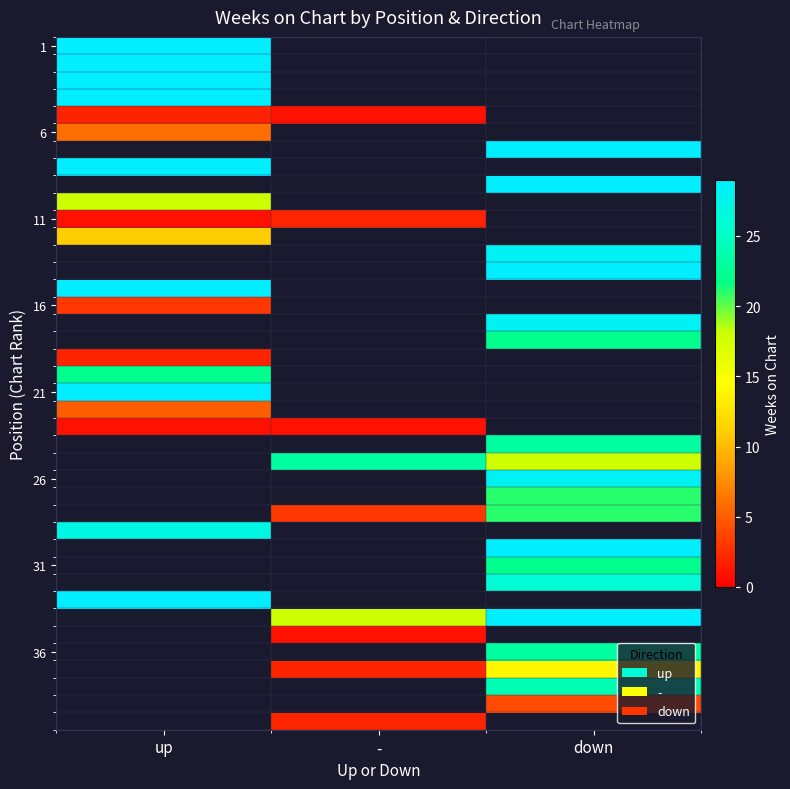

What is the spread (max minus min) of values at up?

28.0